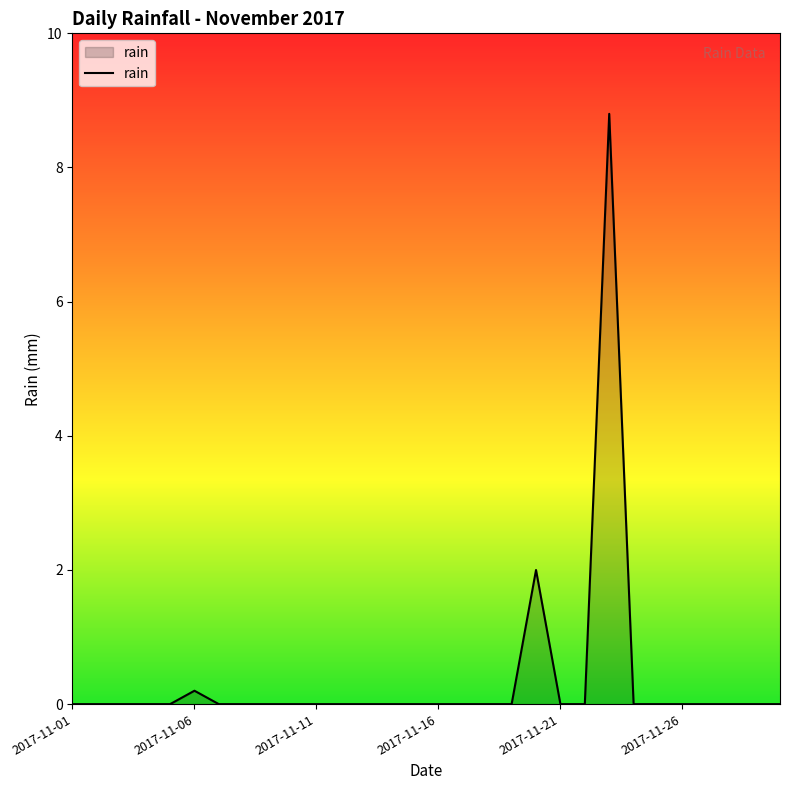

What is the greatest value displayed?

8.8